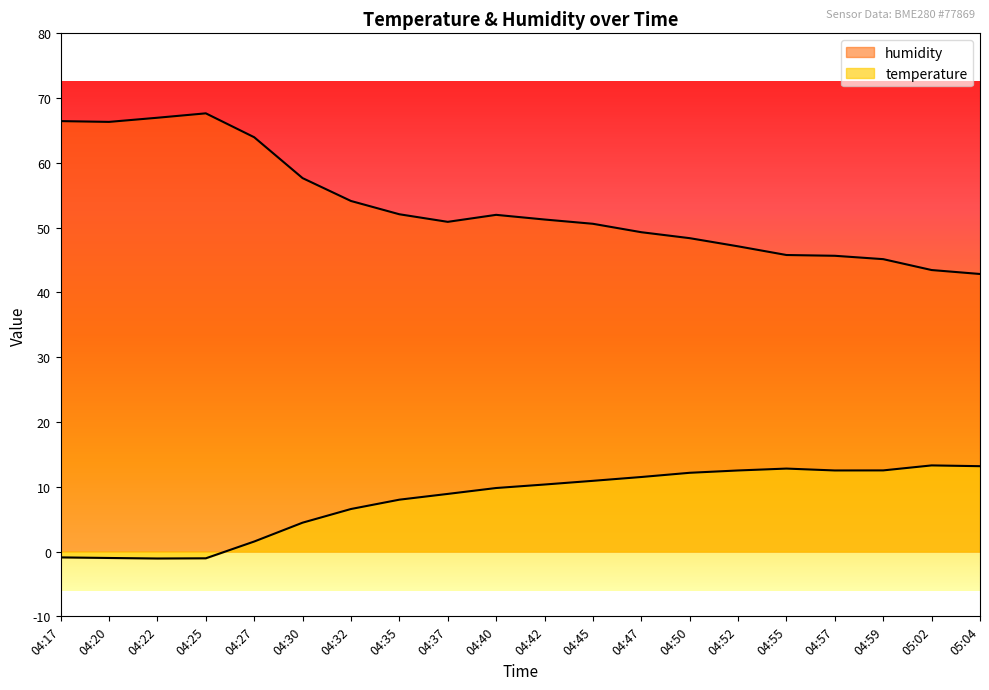

How many values in the temperature series exceed 10?

10